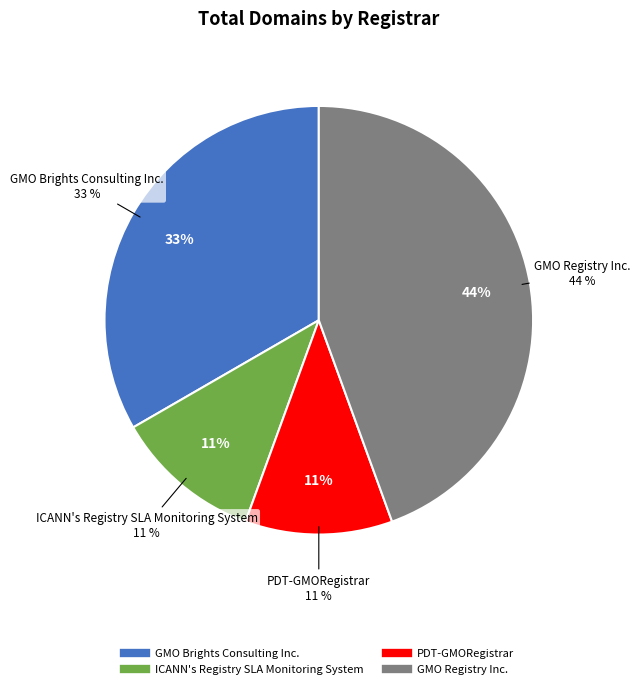

Combined, what portion of the pie is ICANN's Registry SLA Monitoring System and GMO Registry Inc.?

55.6%